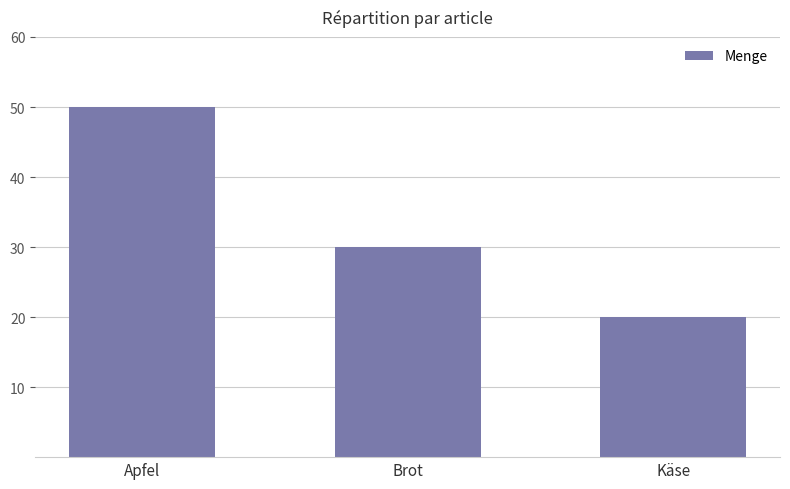

What is the value of the 2nd bar from the left?

30